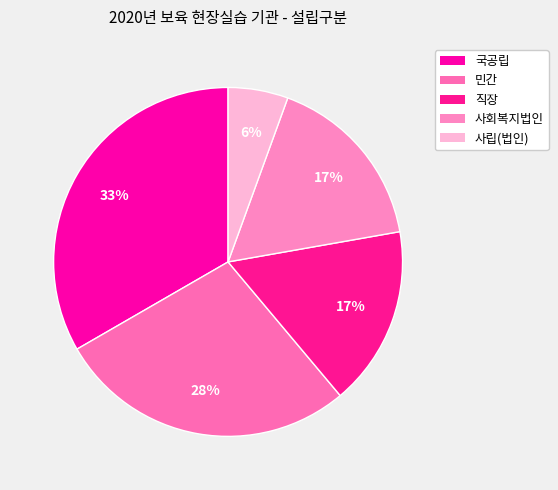

Rank the categories by value from lowest to highest.

사립(법인), 직장, 사회복지법인, 민간, 국공립